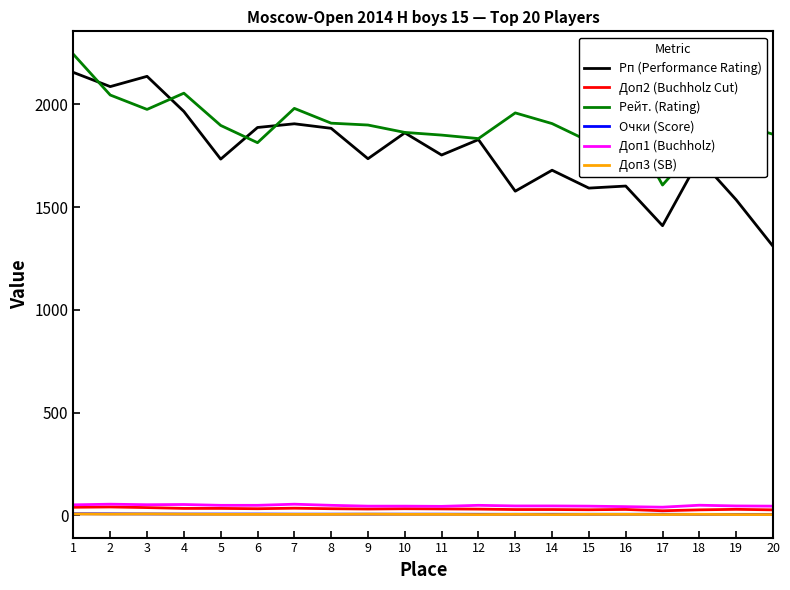

What is the maximum value for Рп (Performance Rating)?

2156.0